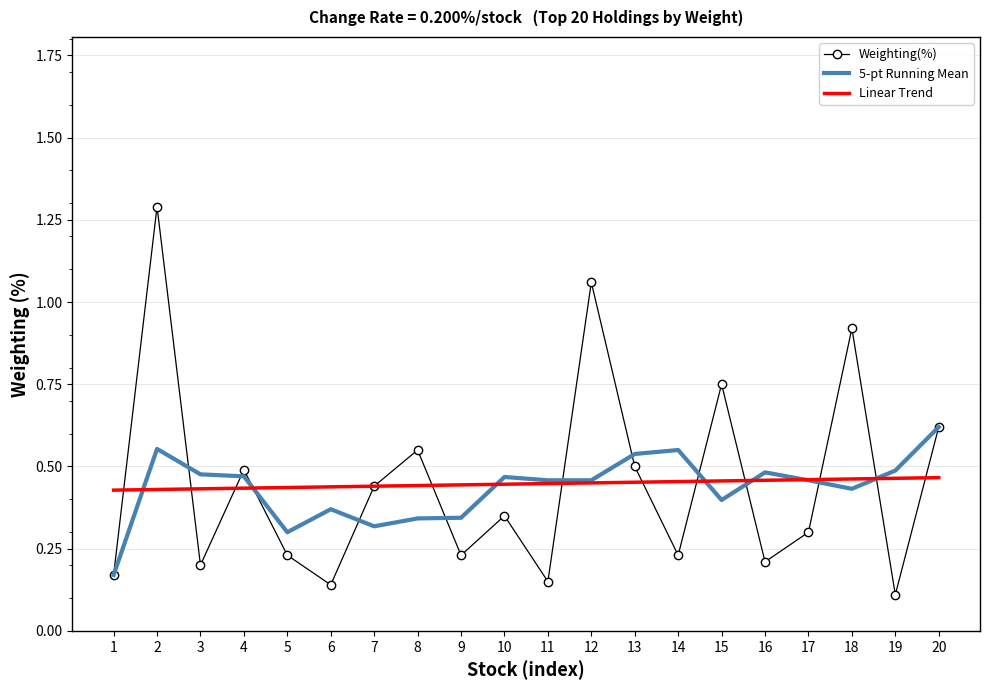

Which series has the widest spread of values?

Weighting(%)